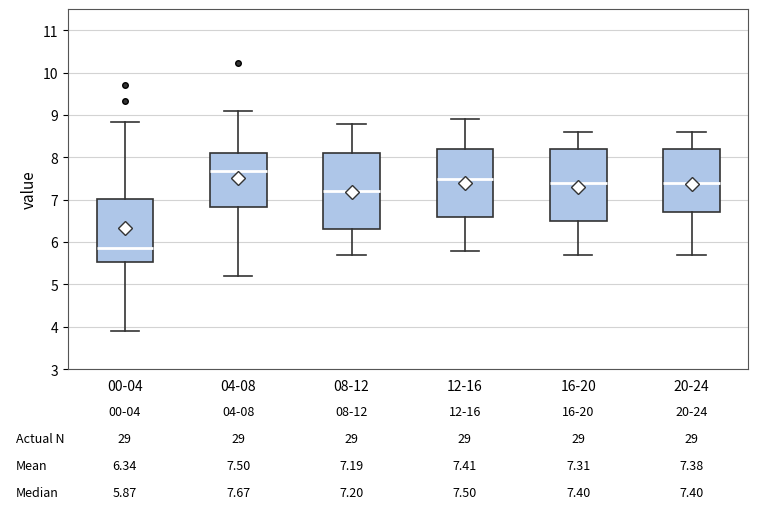

Which box has the lowest median line?

00-04